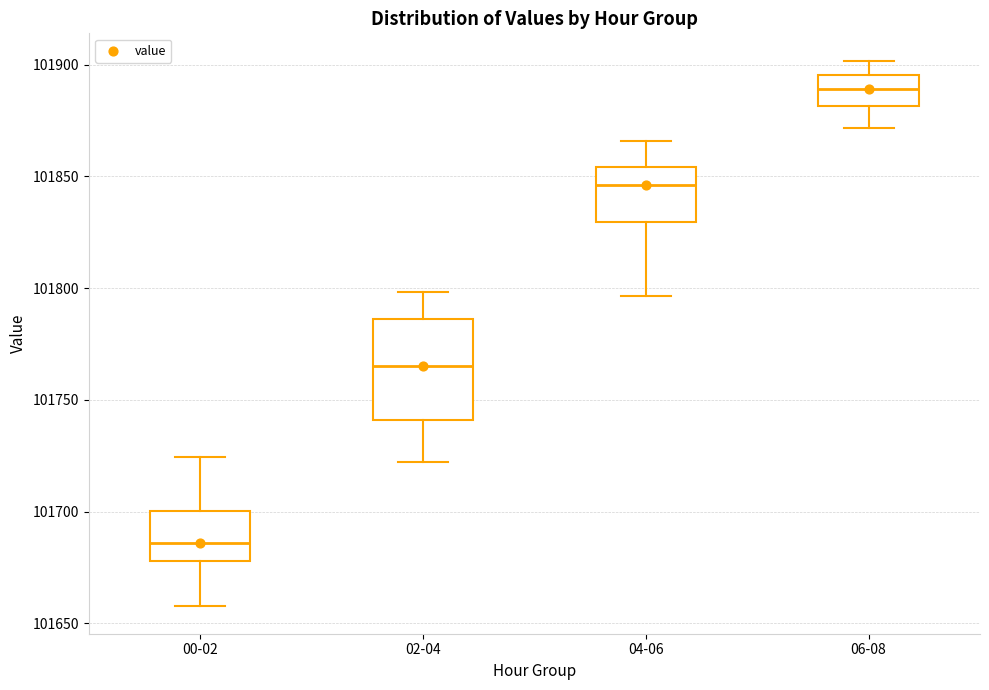

Reading left to right, read every box against the y-axis: the position of its median line, the range the box covers, and the ends of its whiskers. The values are not printed on the chart, so give them approximately, as read against the axis.

00-02: median 101685, box 101680 to 101700, whiskers 101660 to 101725
02-04: median 101765, box 101740 to 101785, whiskers 101720 to 101800
04-06: median 101845, box 101830 to 101855, whiskers 101795 to 101865
06-08: median 101890, box 101880 to 101895, whiskers 101870 to 101900